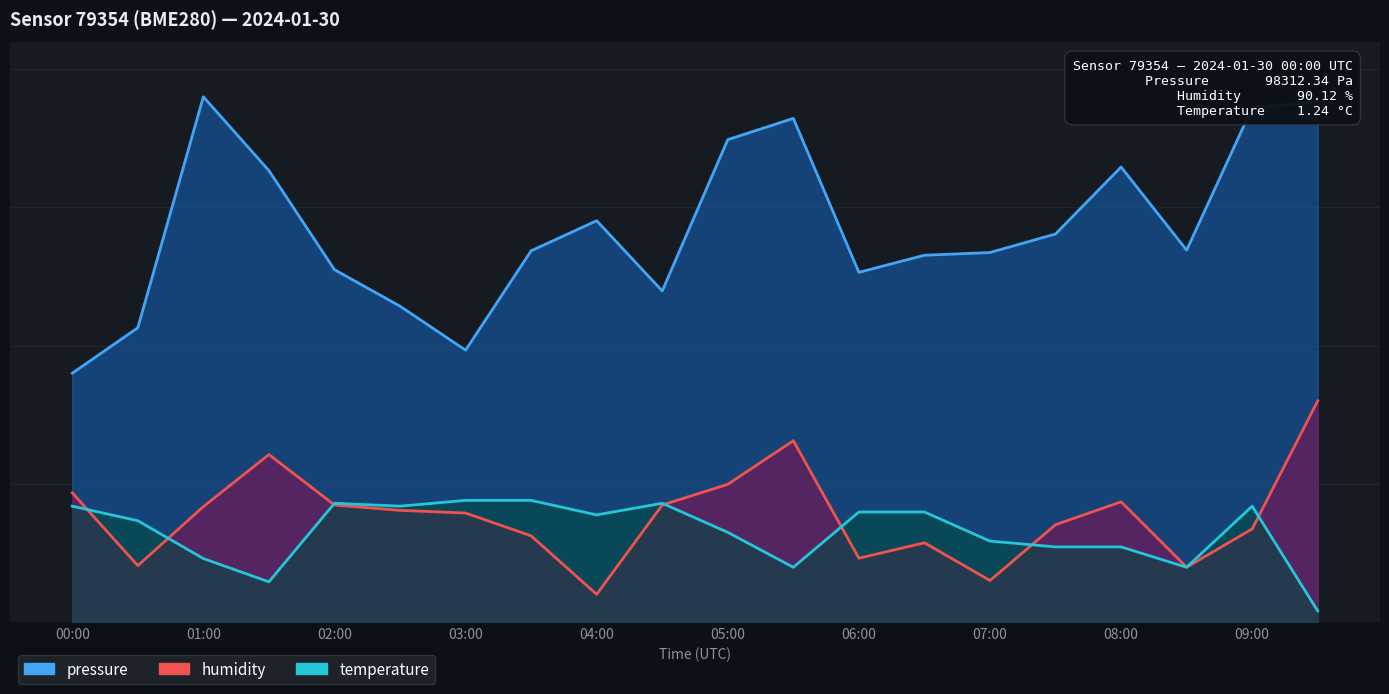

At how many categories does at least one series exceed 0?

20